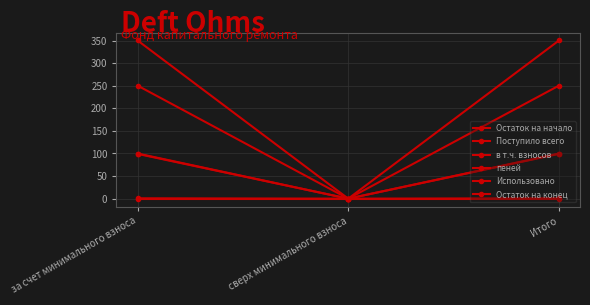

The value of в т.ч. взносов at Итого is 99.1. True or false?

True